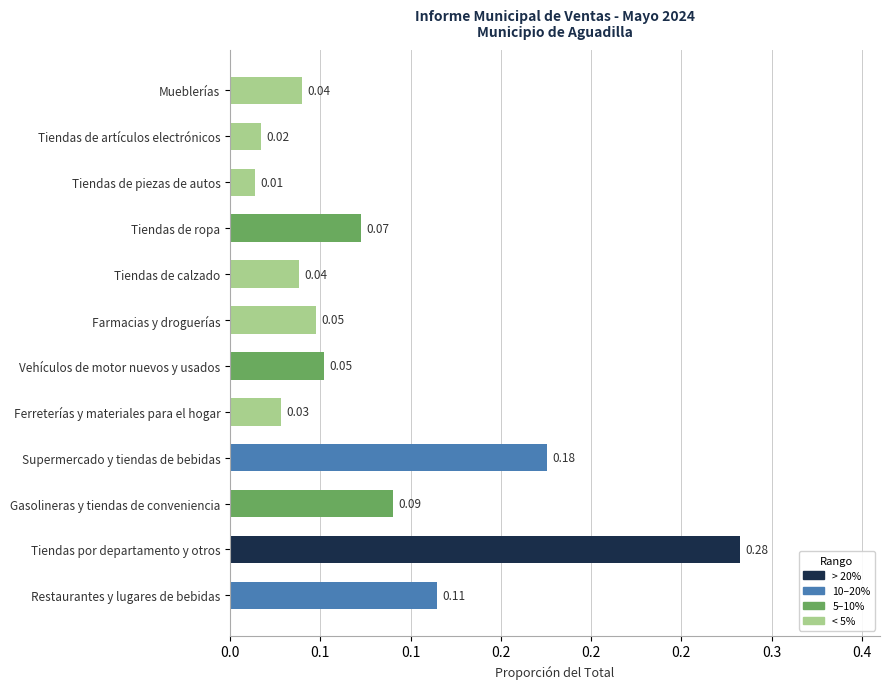

Does the chart contain any negative values?

No